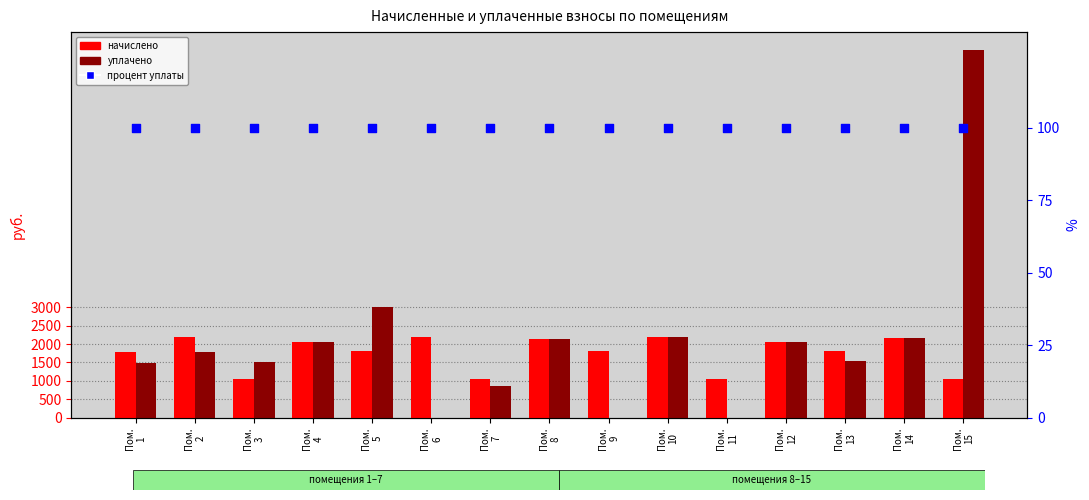

At which category is the sum across all series the highest?

Пом.
15